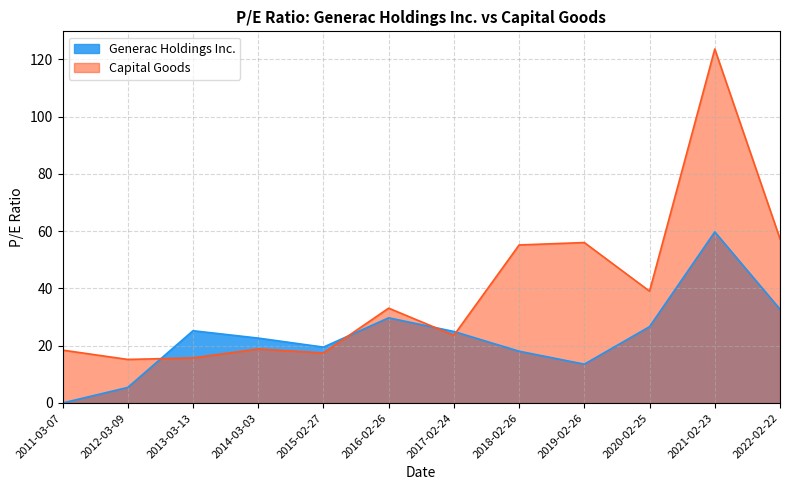

Reading left to right, extract all data points from this chart.

Generac Holdings Inc.: 2011-03-07=0.0	2012-03-09=5.4	2013-03-13=25.2	2014-03-03=22.6	2015-02-27=19.5	2016-02-26=29.7	2017-02-24=25.0	2018-02-26=18.1	2019-02-26=13.6	2020-02-25=26.6	2021-02-23=59.7	2022-02-22=32.7
Capital Goods: 2011-03-07=18.5	2012-03-09=15.2	2013-03-13=15.7	2014-03-03=18.9	2015-02-27=17.5	2016-02-26=33.1	2017-02-24=23.6	2018-02-26=55.2	2019-02-26=56.0	2020-02-25=39.0	2021-02-23=123.5	2022-02-22=57.3